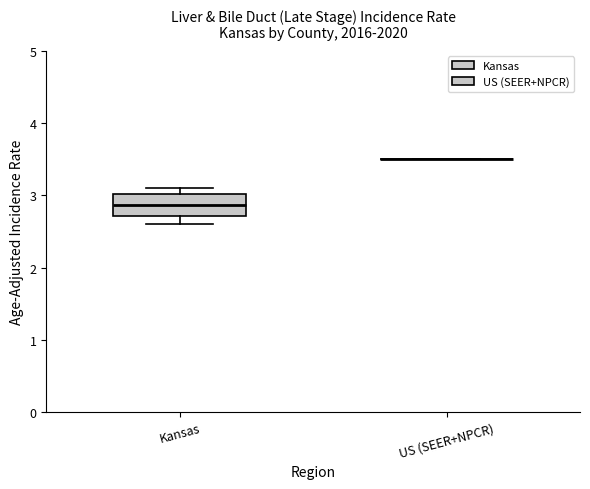

Reading left to right, read every box against the y-axis: the position of its median line, the range the box covers, and the ends of its whiskers. The values are not printed on the chart, so give them approximately, as read against the axis.

Kansas: median 2.9, box 2.7 to 3.0, whiskers 2.6 to 3.1
US (SEER+NPCR): box collapsed to a line at 3.5, whiskers 3.5 to 3.5